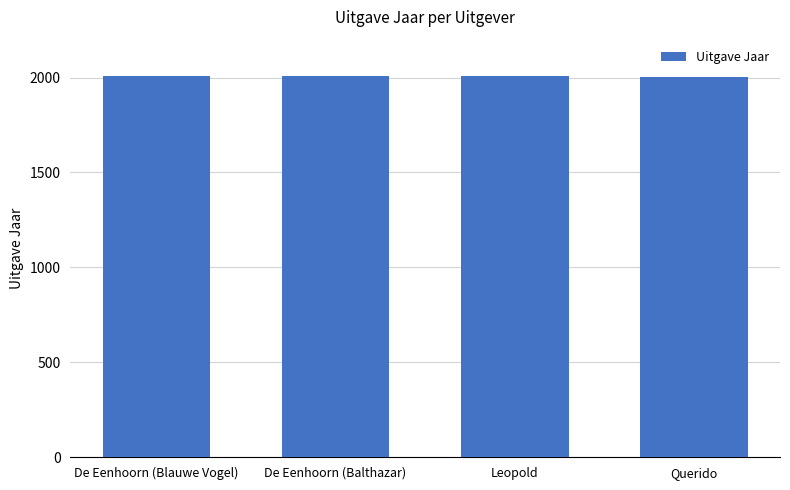

Is it true that the value at De Eenhoorn (Balthazar) is 2009?

True